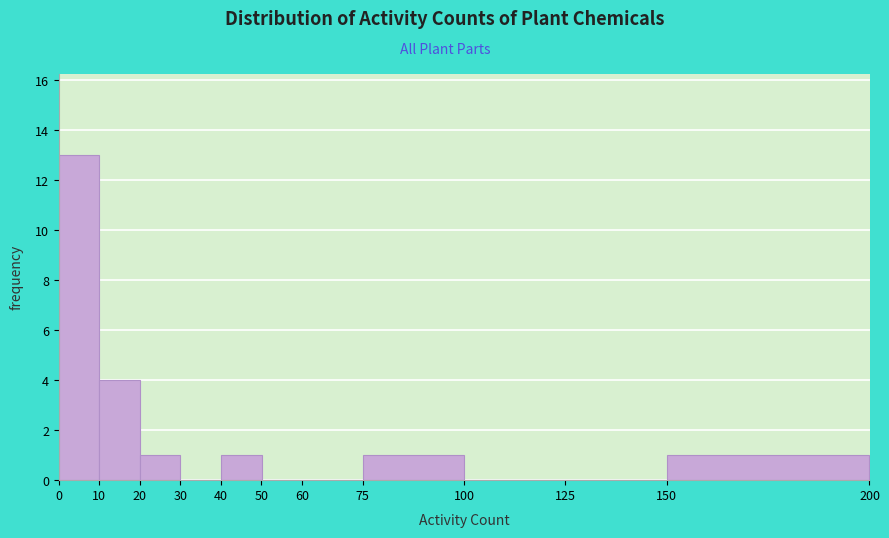

Reading left to right, list every bar in this chart as the range it spans on the x-axis followed by its height. The values are not printed on the chart, so give them approximately, as read against the axis.

0 to 10: 13
10 to 20: 4
20 to 30: 1
30 to 40: 0
40 to 50: 1
50 to 60: 0
60 to 75: 0
75 to 100: 1
100 to 125: 0
125 to 150: 0
150 to 200: 1